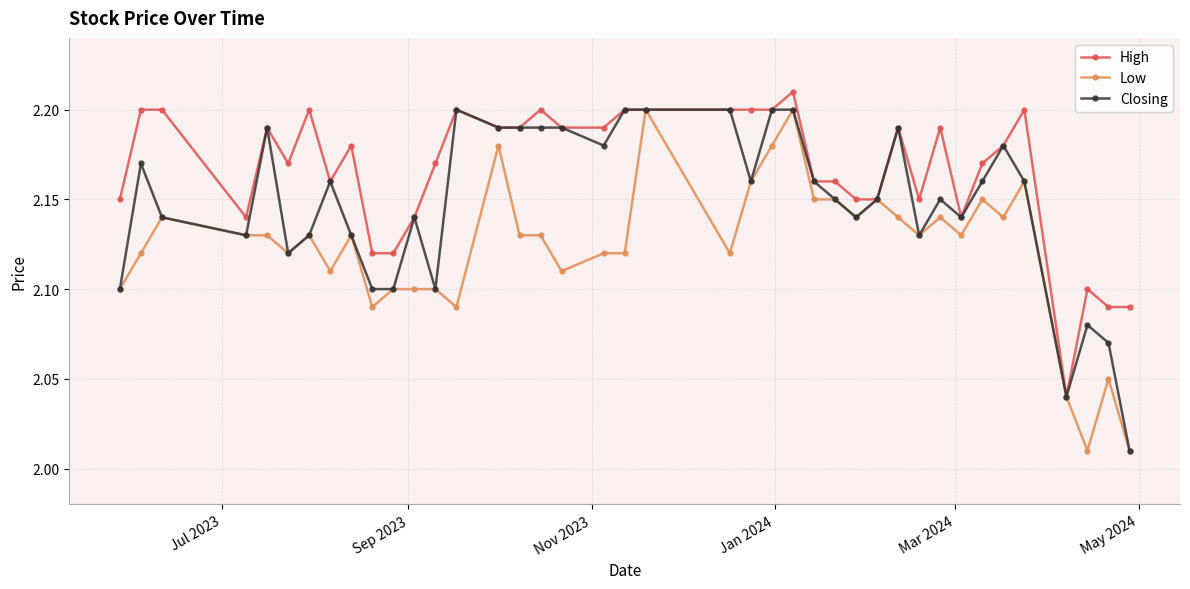

Rank the series by their average value, from lowest to highest.

Low, Closing, High